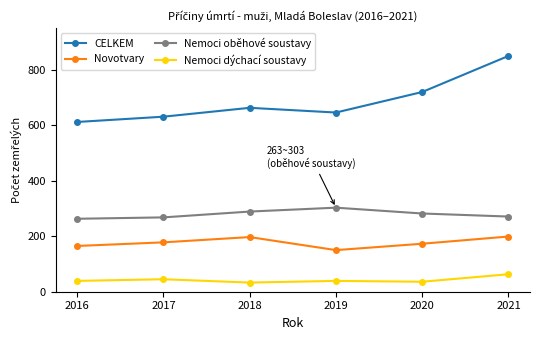

Between 2018 and 2019, which series saw the biggest shift?

Novotvary